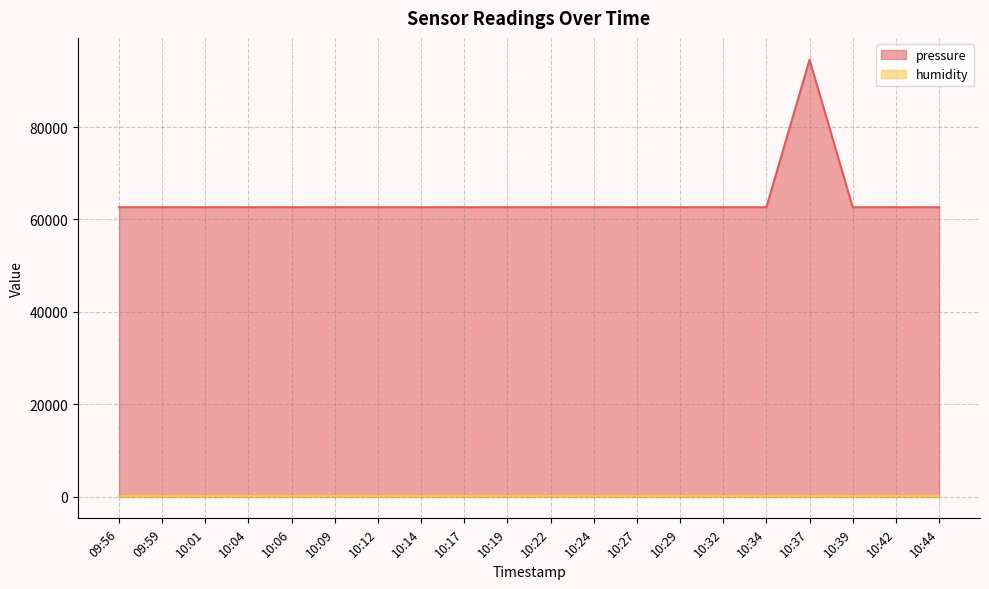

What is the label of the 20th point from the left?

10:44